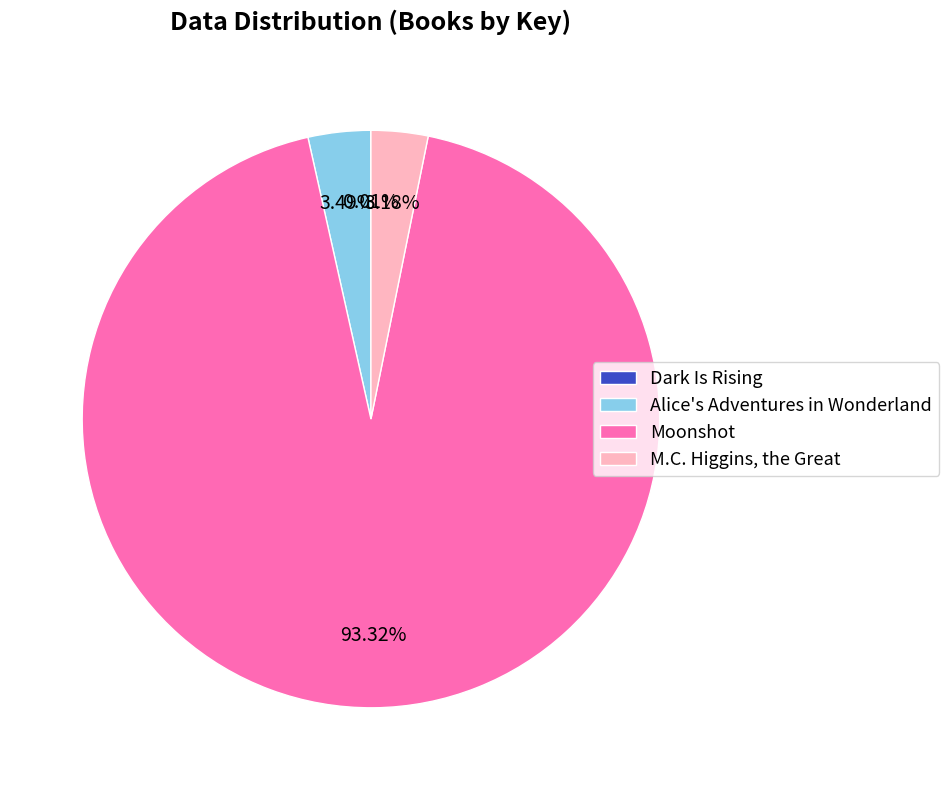

Do Alice's Adventures in Wonderland and Moonshot together represent more than half of the pie?

Yes